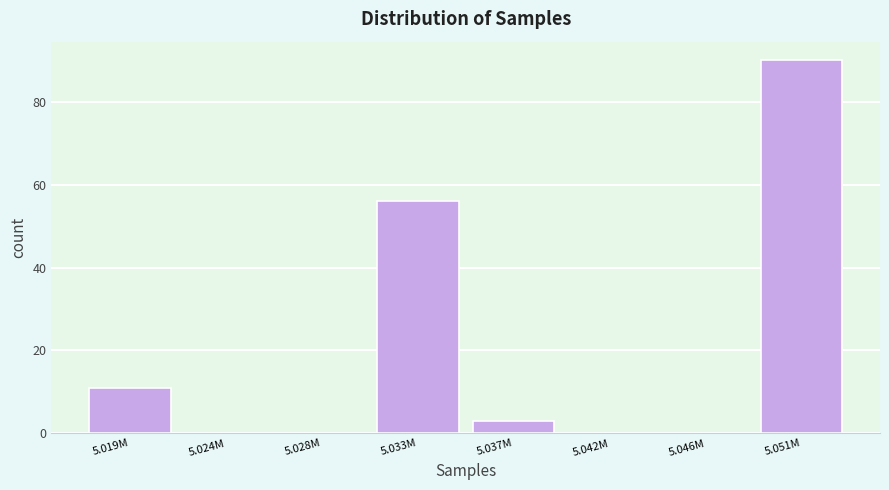

Reading right to left, transcribe all the data shown in this chart.

5.051M=90	5.046M=0	5.042M=0	5.037M=3	5.033M=56	5.028M=0	5.024M=0	5.019M=11